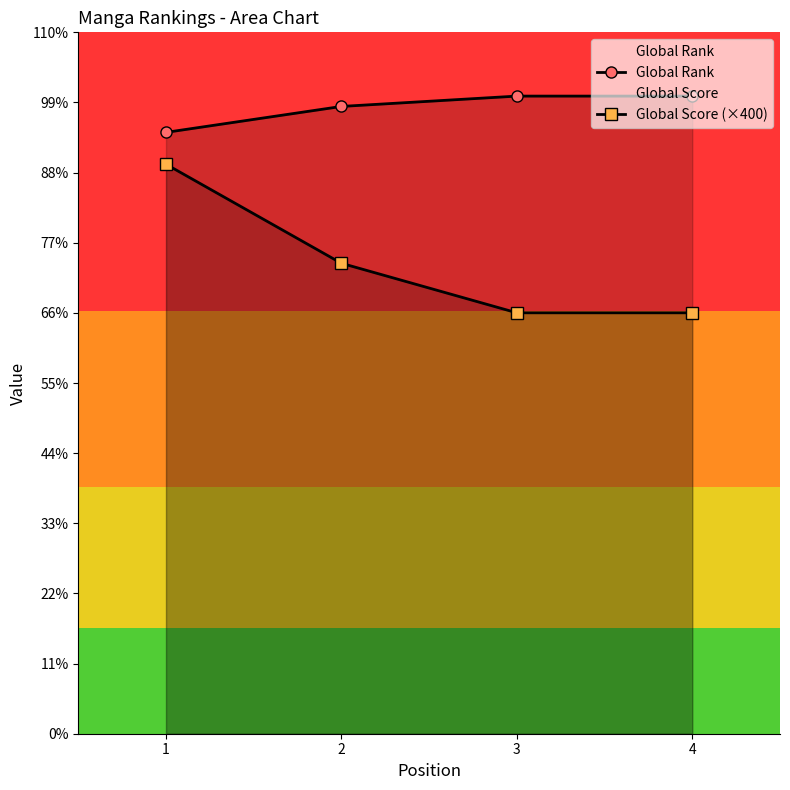

The Global Score (×400) series shows 12496 at 2. True or false?

False